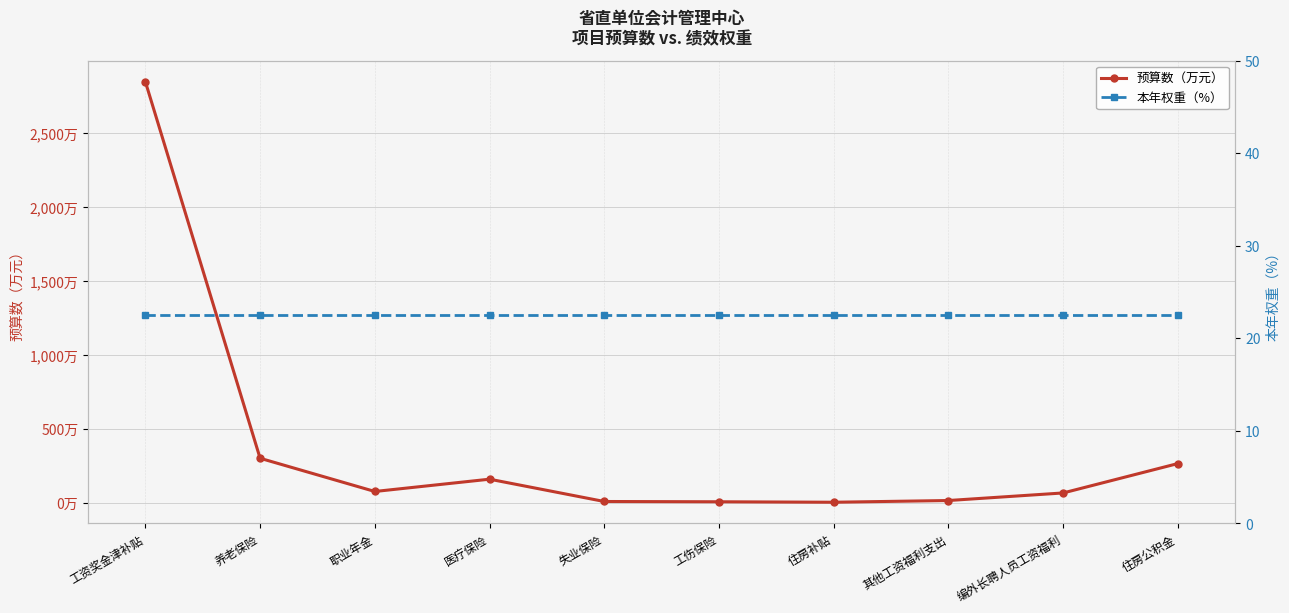

Which series ends up on top after the final intersection of 本年权重（%） and 预算数（万元）?

预算数（万元）